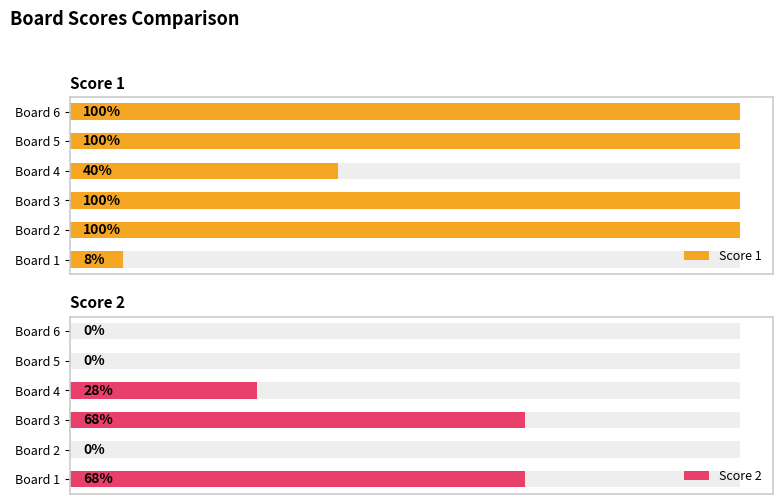

Between Board 4 and Board 5, which is larger?

Board 5